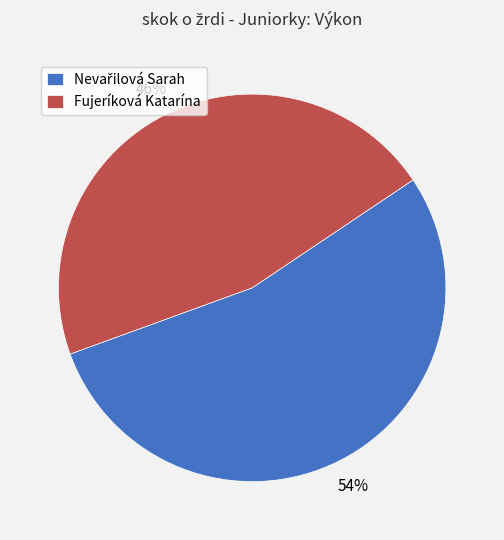

To the nearest percent, what is the average slice percentage?

50%